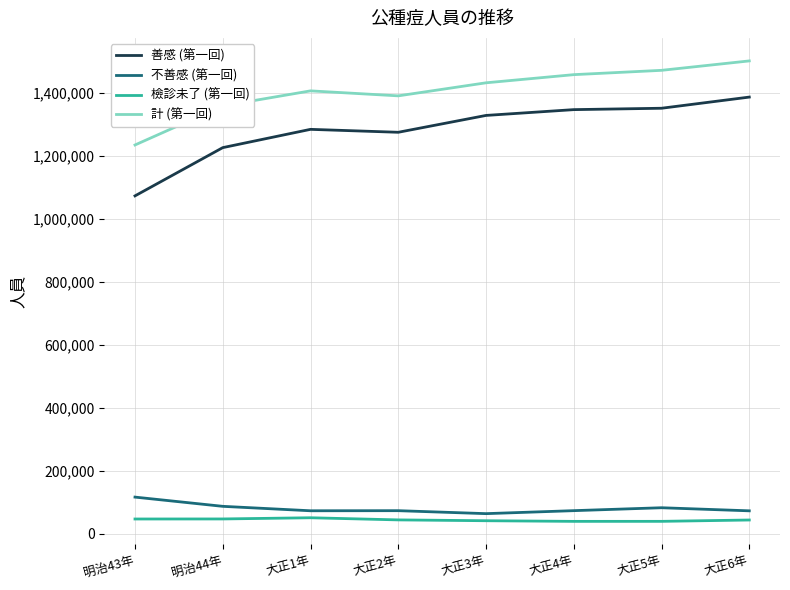

The 檢診未了 (第一回) series shows 38570 at 大正4年. True or false?

True